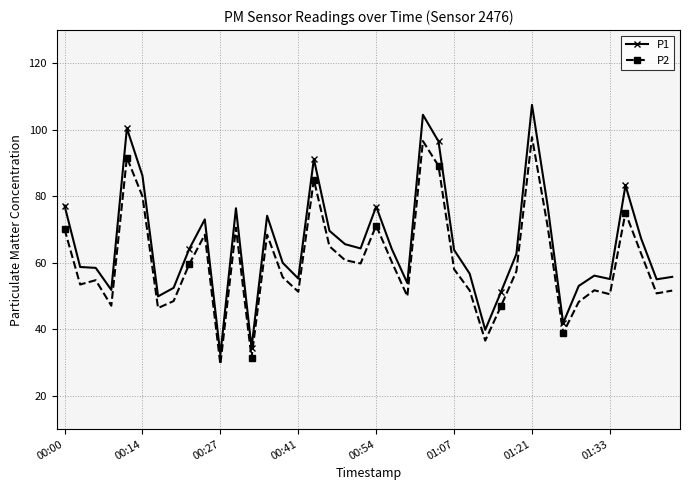

How many data points in P2 are less than 58?

20